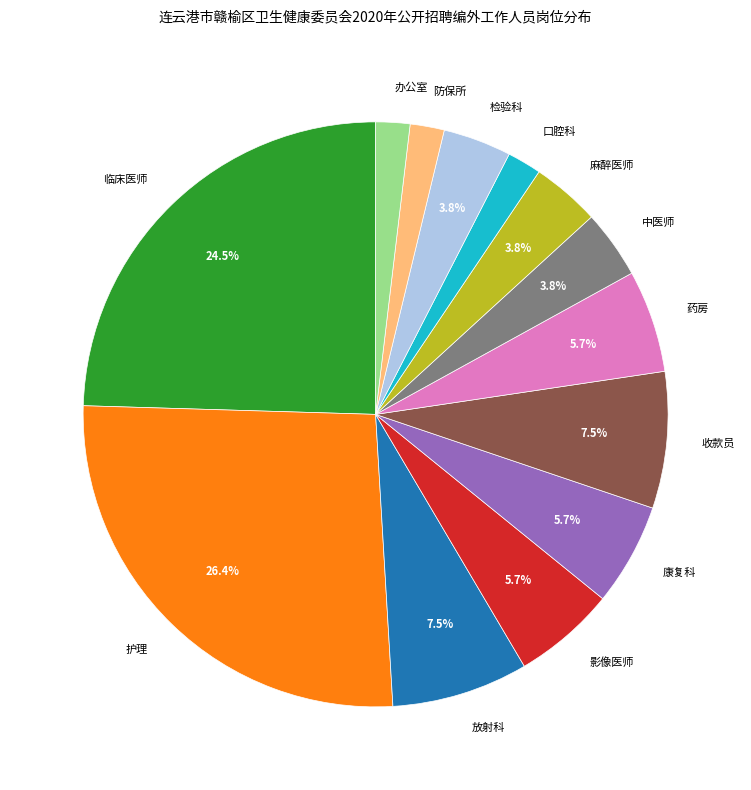

Combined, do 检验科 and 康复科 account for over 50%?

No